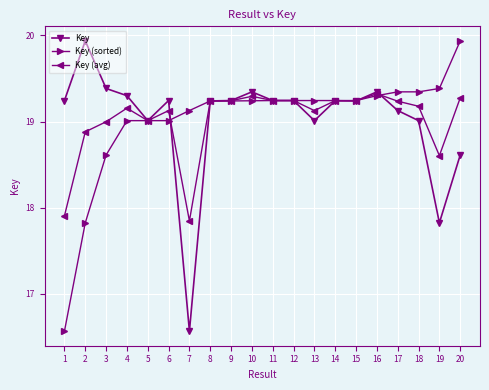

What is the value of the Key point at the 17th from the left?

19.1